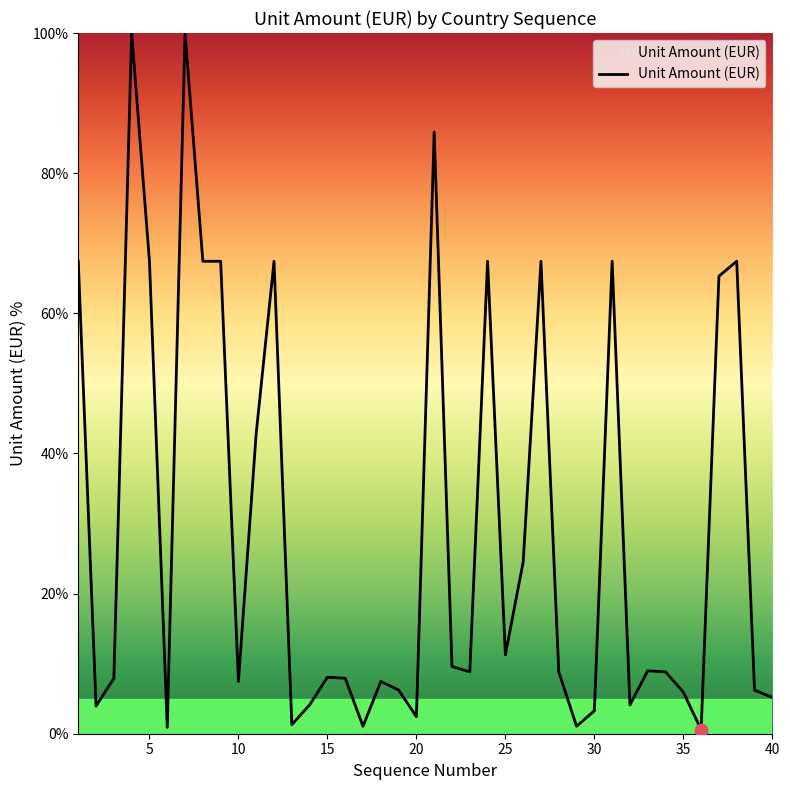

What is the difference between the maximum and minimum values?

99.4